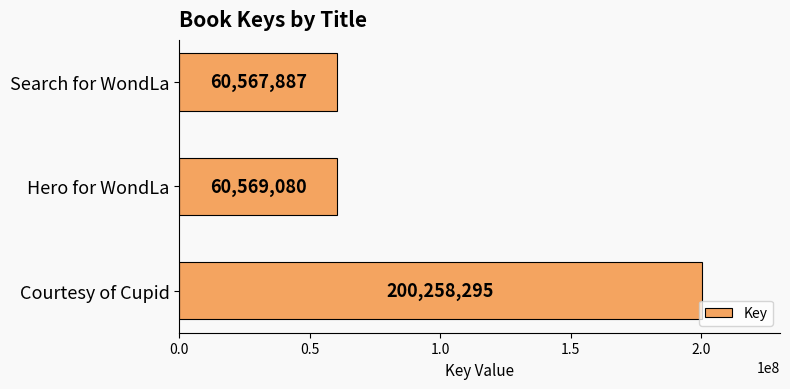

At which label is the value closest to 130413091?

Hero for WondLa